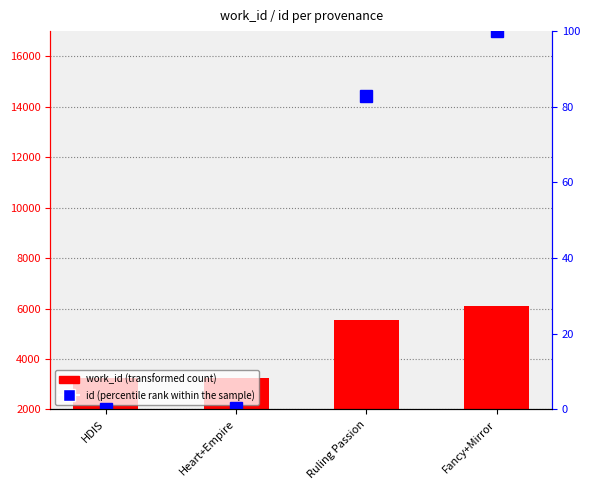

What position from the right is Ruling Passion?

2